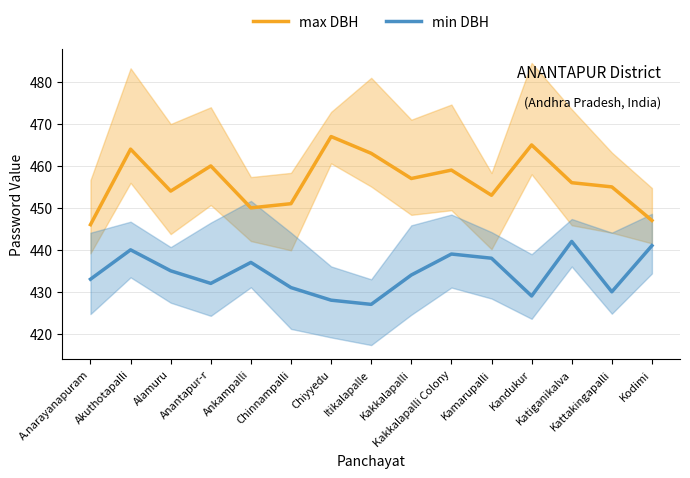

At which category does min DBH reach its first local valley?

Anantapur-r